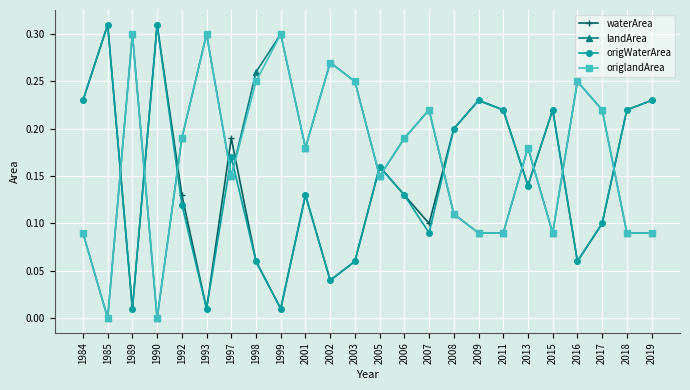

What is the total value across all series at 2009?

0.6